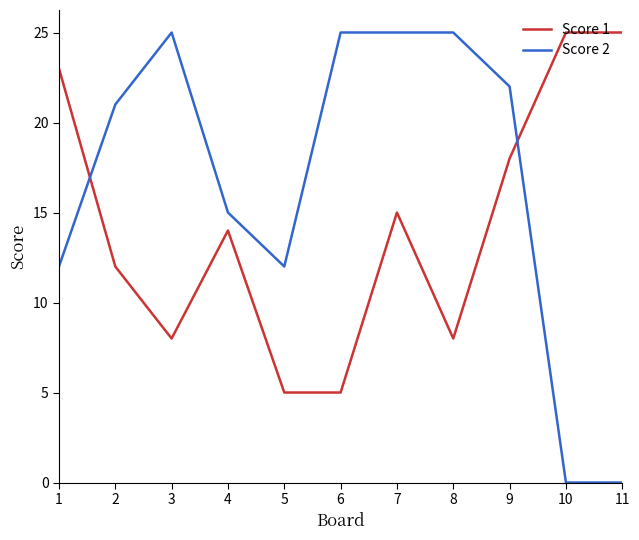

Does the chart have visible grid lines?

No